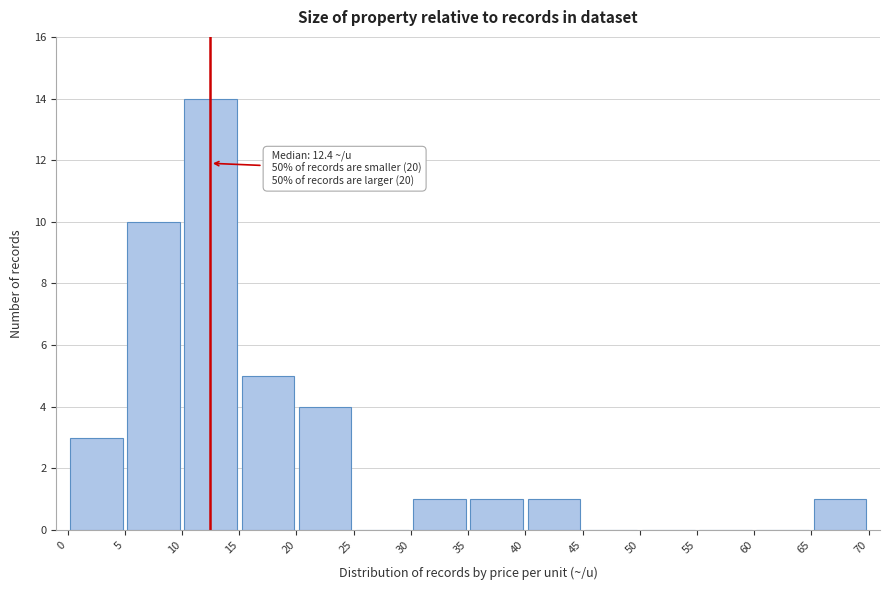

Over which range of the x-axis is the bar tallest?

10 to 15